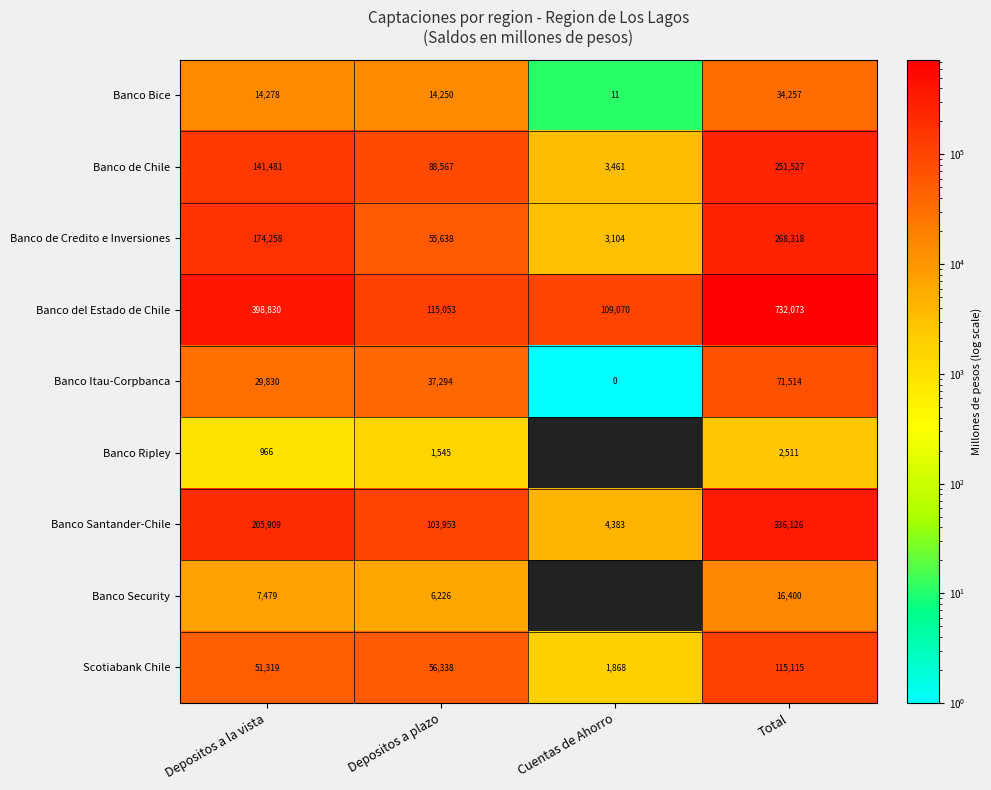

Is the value of Banco de Credito e Inversiones at Depositos a plazo greater than the value of Banco Bice at Cuentas de Ahorro?

Yes